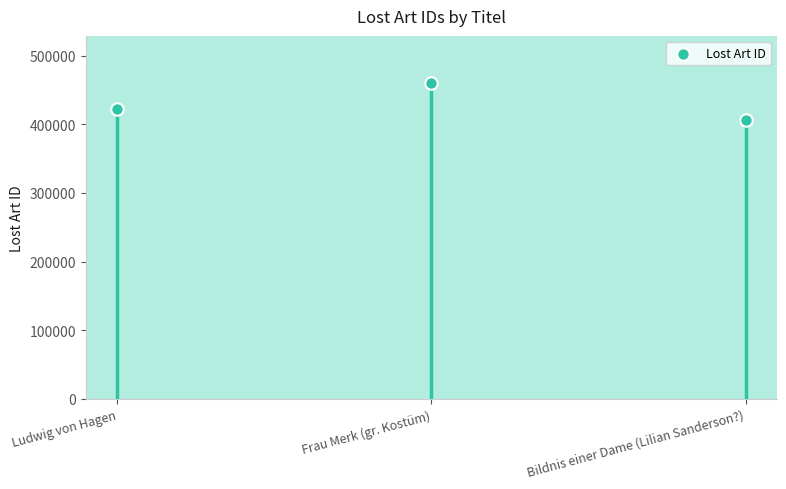

What is the change in value from Ludwig von Hagen to Bildnis einer Dame (Lilian Sanderson?)?

-15832